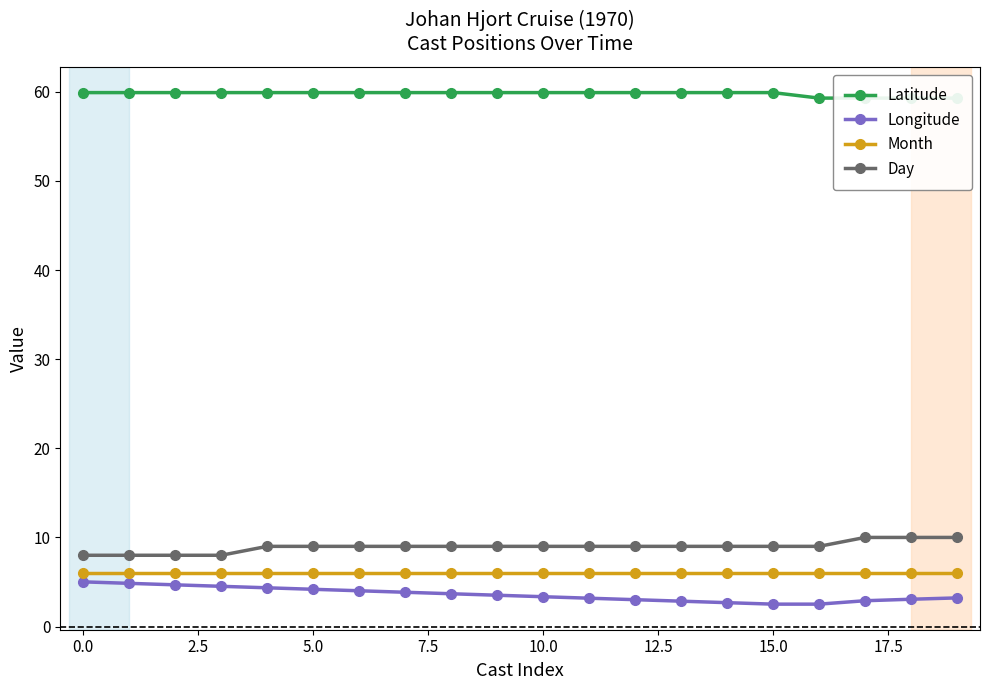

Is it true that Month equals 10.7 at 15.0?

False